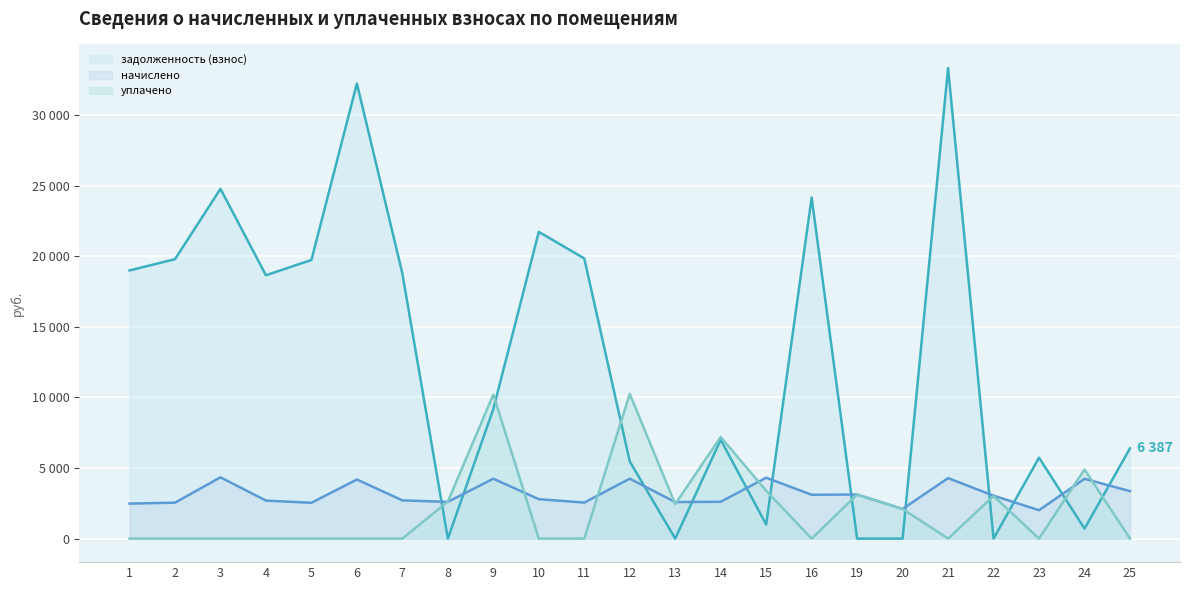

How many times do задолженность (взнос) and начислено cross each other?

12